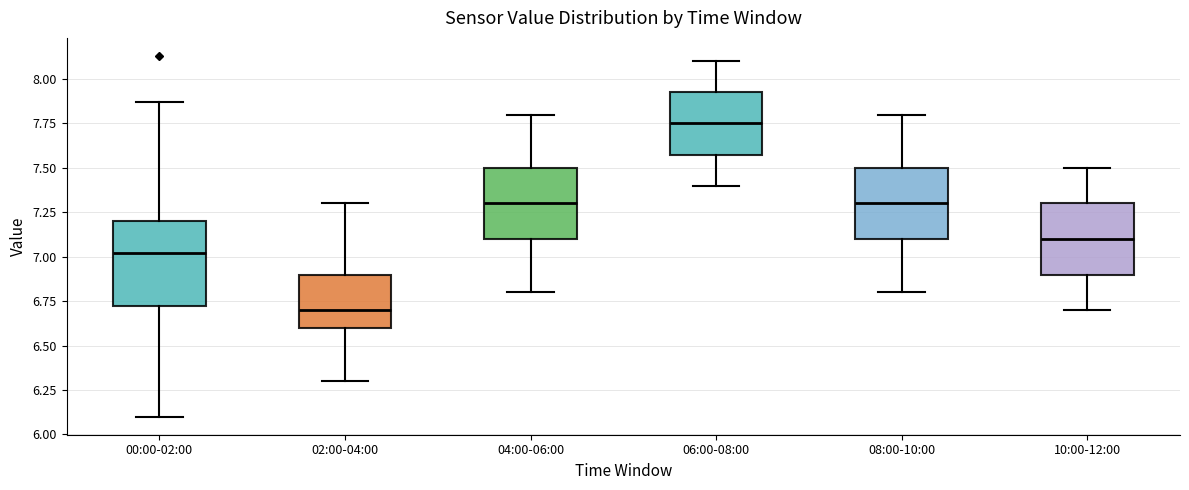

Reading left to right, read every box against the y-axis: the position of its median line, the range the box covers, and the ends of its whiskers. The values are not printed on the chart, so give them approximately, as read against the axis.

00:00-02:00: median 7.00, box 6.70 to 7.20, whiskers 6.10 to 7.85
02:00-04:00: median 6.70, box 6.60 to 6.90, whiskers 6.30 to 7.30
04:00-06:00: median 7.30, box 7.10 to 7.50, whiskers 6.80 to 7.80
06:00-08:00: median 7.75, box 7.60 to 7.95, whiskers 7.40 to 8.10
08:00-10:00: median 7.30, box 7.10 to 7.50, whiskers 6.80 to 7.80
10:00-12:00: median 7.10, box 6.90 to 7.30, whiskers 6.70 to 7.50